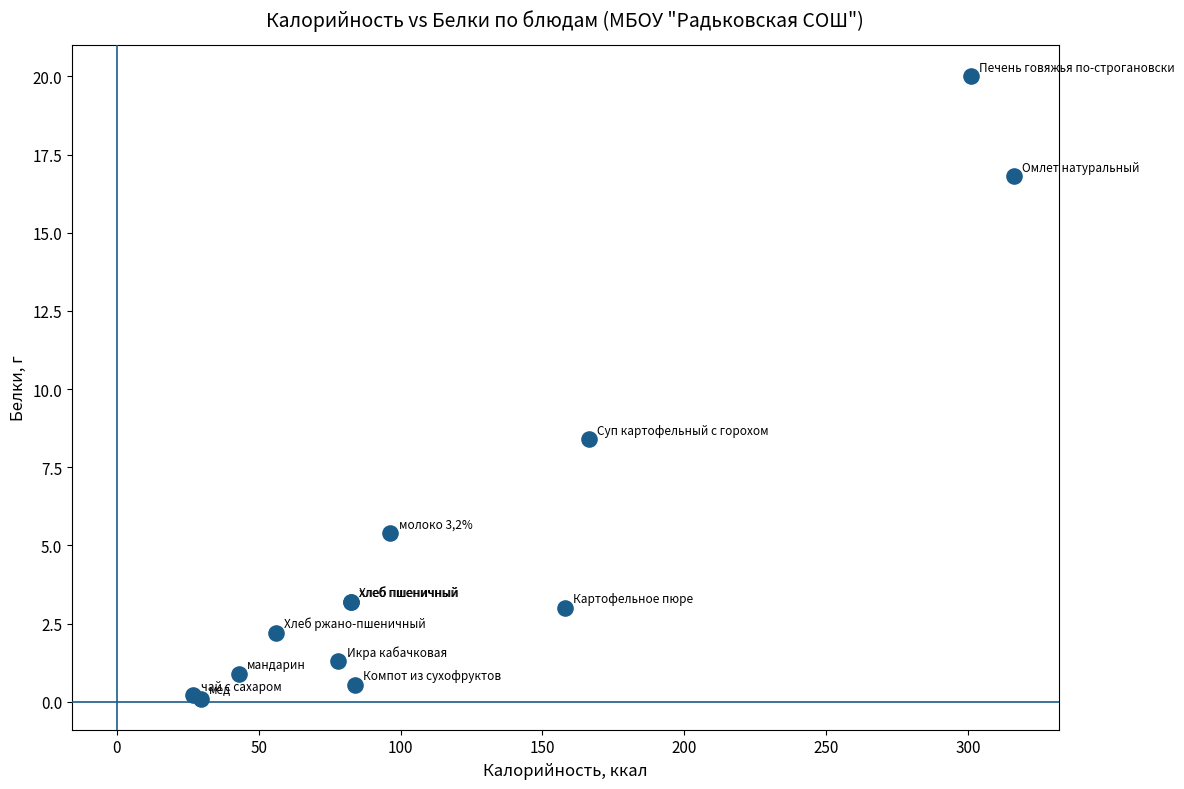

What Y value in the scatter plot is closest to 10?

8.4